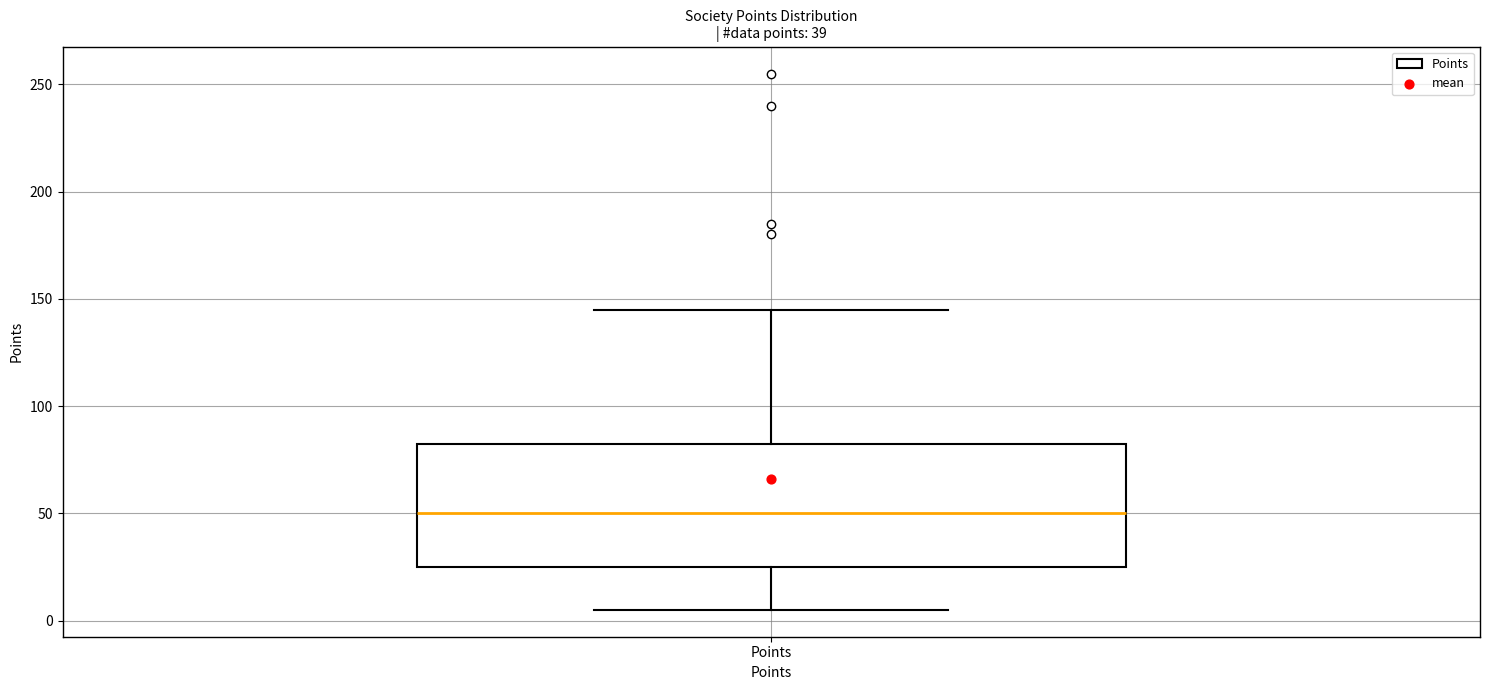

Read this box plot against the y-axis: the position of the median line, the range covered by the box, and the ends of both whiskers. The values are not printed on the chart, so give them approximately, as read against the axis.

median 50, box 25 to 85, whiskers 5 to 145